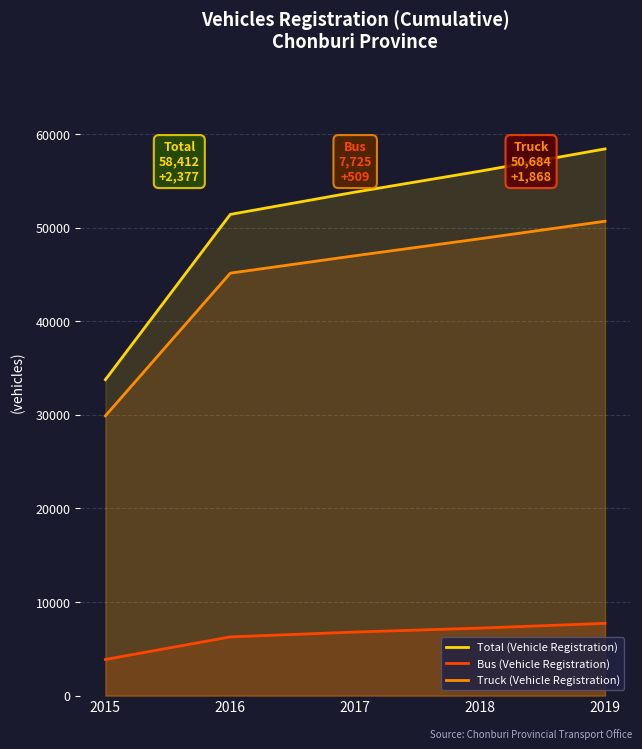

Reading left to right, what are all the values shown in this chart?

Total (Vehicle Registration): 2015=33756.3	2016=51415.0	2017=53798.0	2018=56035.0	2019=58412.0
Bus (Vehicle Registration): 2015=3863.7	2016=6277.0	2017=6795.0	2018=7216.0	2019=7725.0
Truck (Vehicle Registration): 2015=29892.7	2016=45138.0	2017=47000.0	2018=48816.0	2019=50684.0